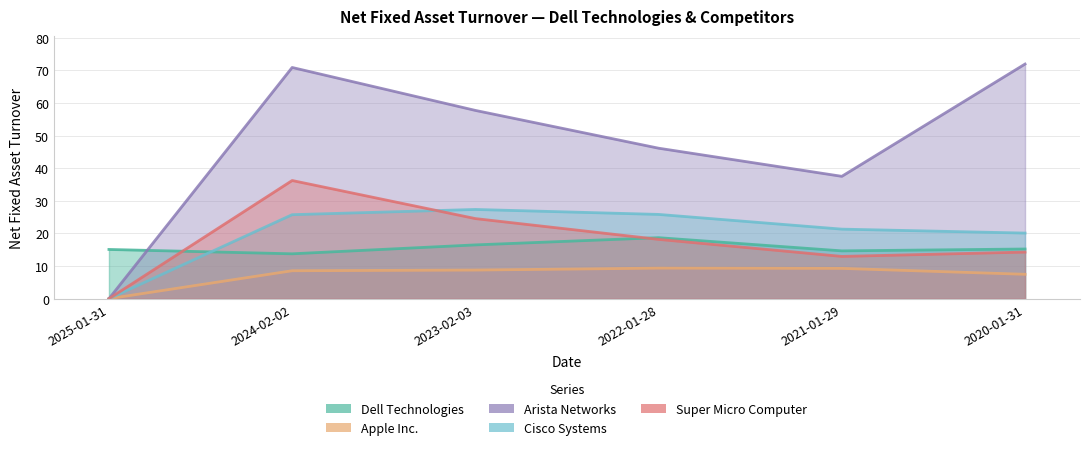

What is the sum of the Super Micro Computer values at 2020-01-31 and 2023-02-03?

38.8